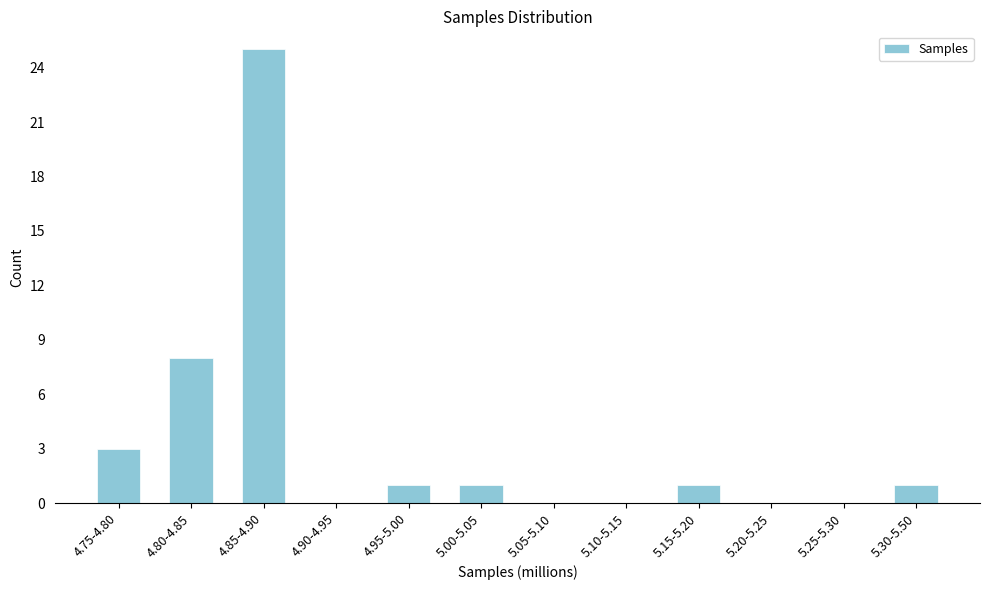

Reading left to right, what are all the values shown in this chart?

4.75-4.80=3	4.80-4.85=8	4.85-4.90=25	4.90-4.95=0	4.95-5.00=1	5.00-5.05=1	5.05-5.10=0	5.10-5.15=0	5.15-5.20=1	5.20-5.25=0	5.25-5.30=0	5.30-5.50=1